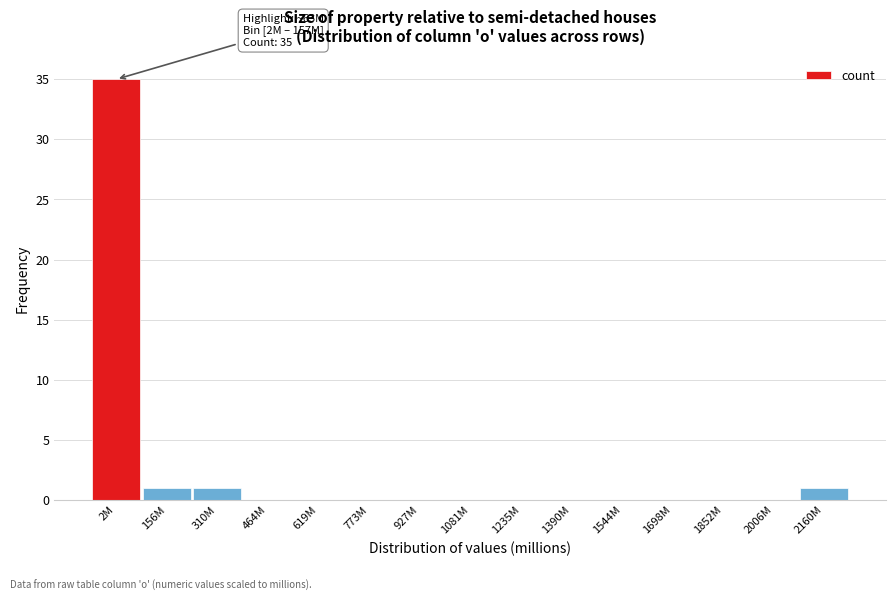

Reading left to right, transcribe all the data shown in this chart.

2M=35	156M=1	310M=1	464M=0	619M=0	773M=0	927M=0	1081M=0	1235M=0	1390M=0	1544M=0	1698M=0	1852M=0	2006M=0	2160M=1